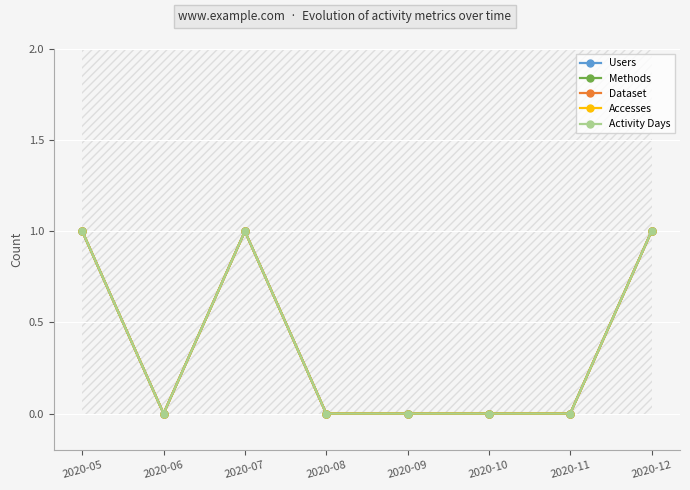

Between 2020-09 and 2020-11, which series saw the biggest shift?

Users